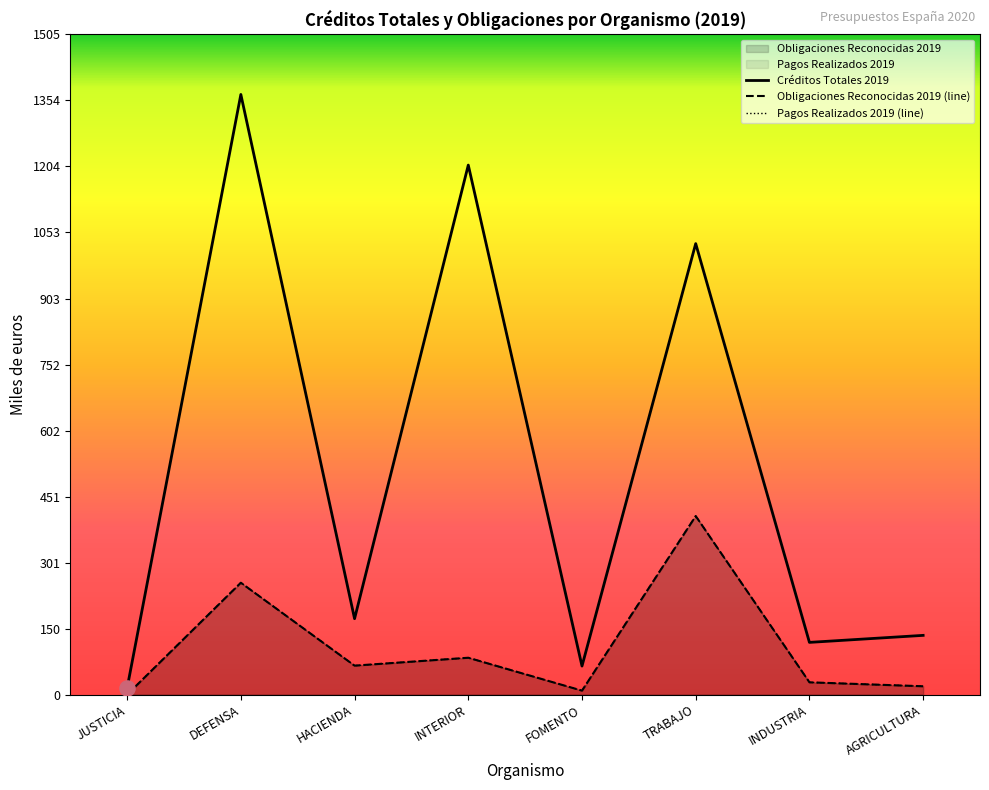

Which series has the largest total across all categories?

Créditos Totales 2019